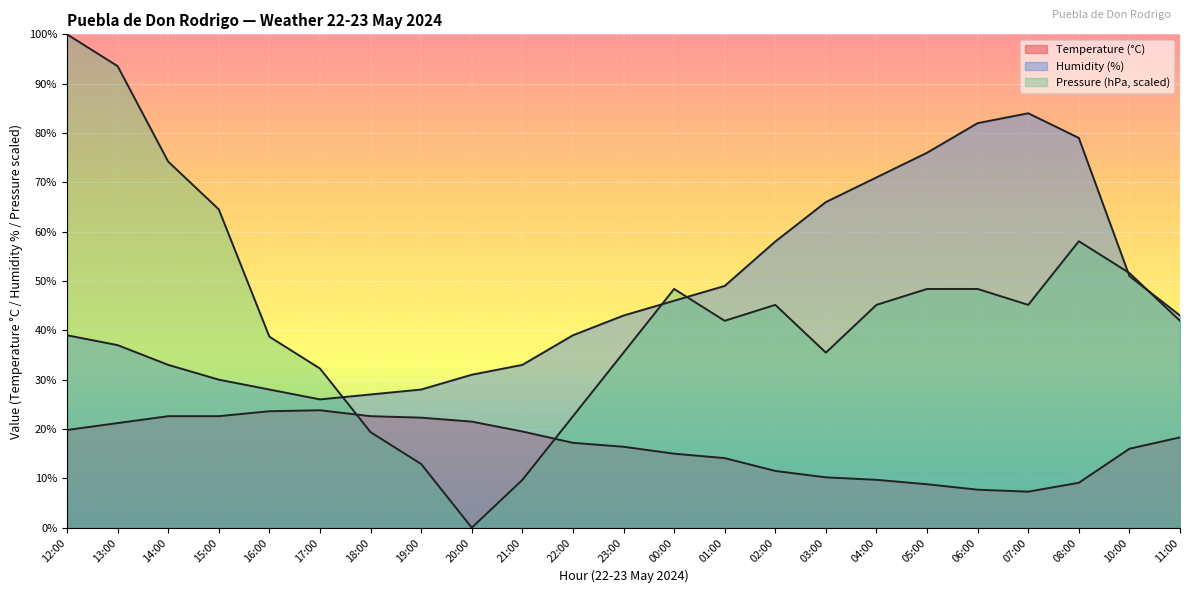

At which category does Humidity (%) reach its first local valley?

17:00